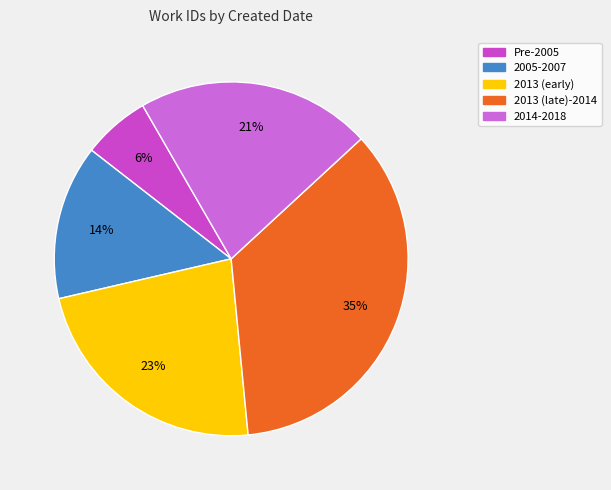

How many segments does this pie chart have?

5